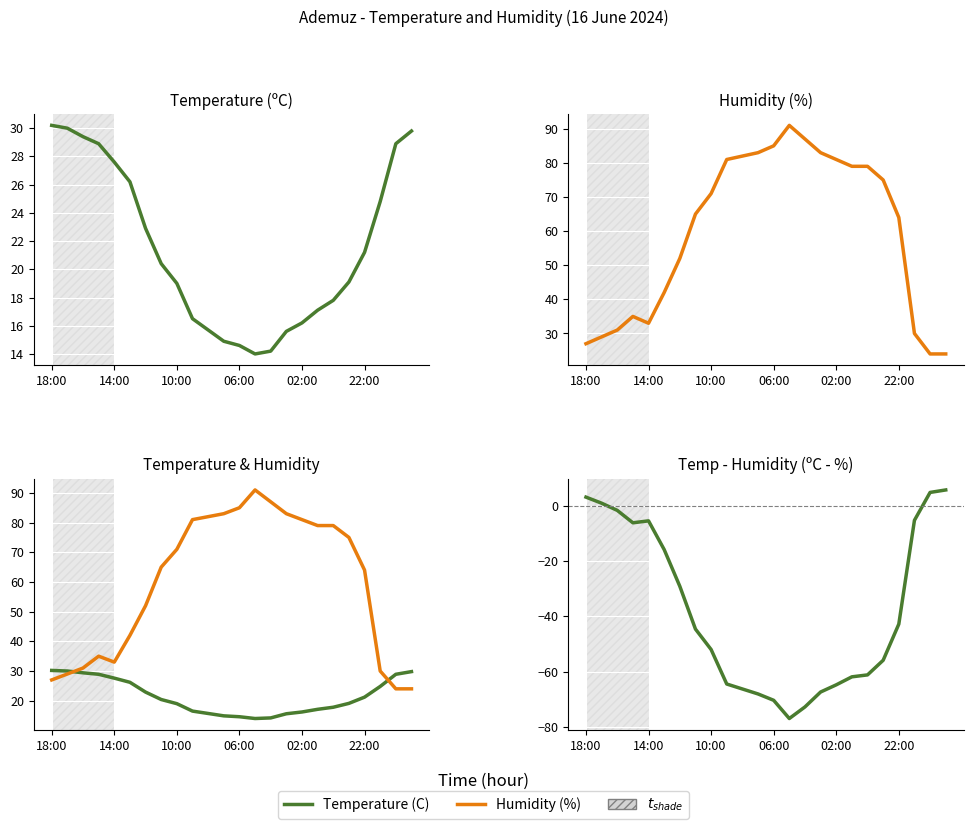

Does the chart display data point markers on the line(s)?

No